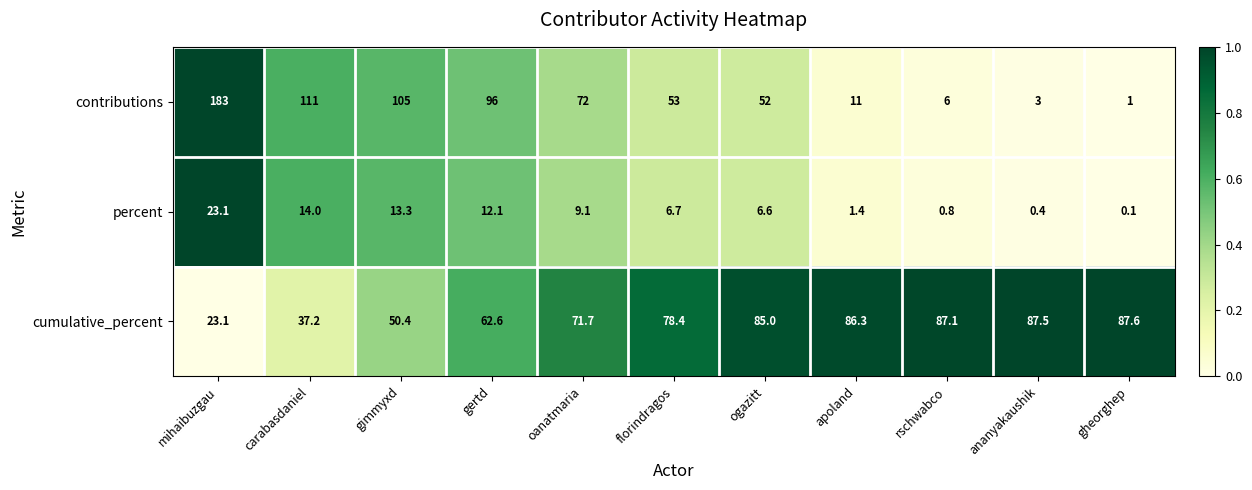

What is the spread (max minus min) of values at gheorghep?

87.5